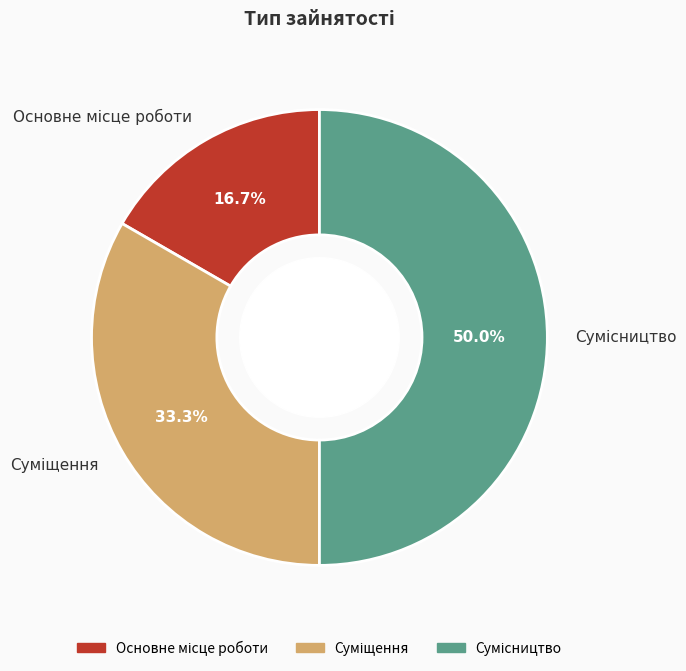

Count the number of slices in the pie.

3